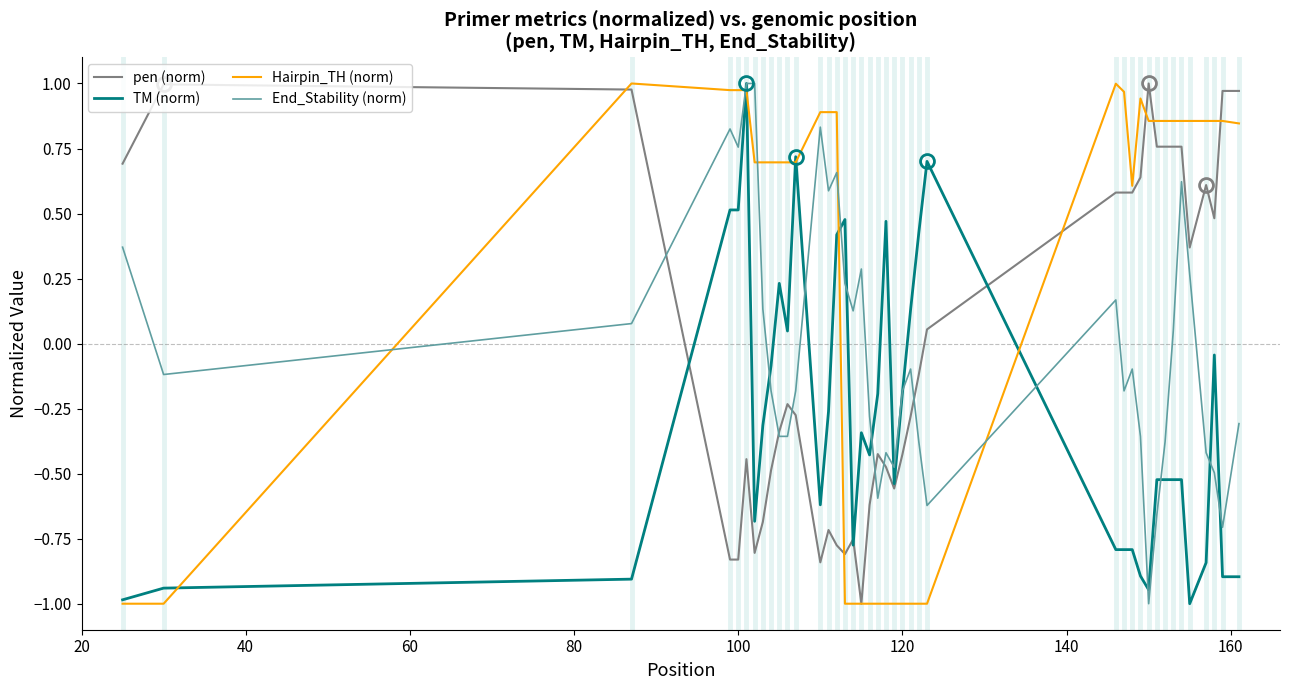

Which series has the largest total across all categories?

Hairpin_TH (norm)